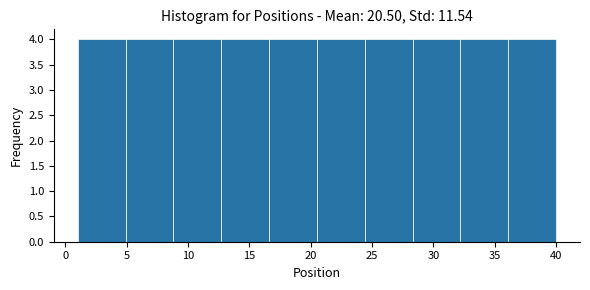

How tall is the bar that spans 20.5 to 24.4 on the x-axis? Neither the bar edges nor the heights are printed on the chart, so give them approximately, as read against the axes.

4